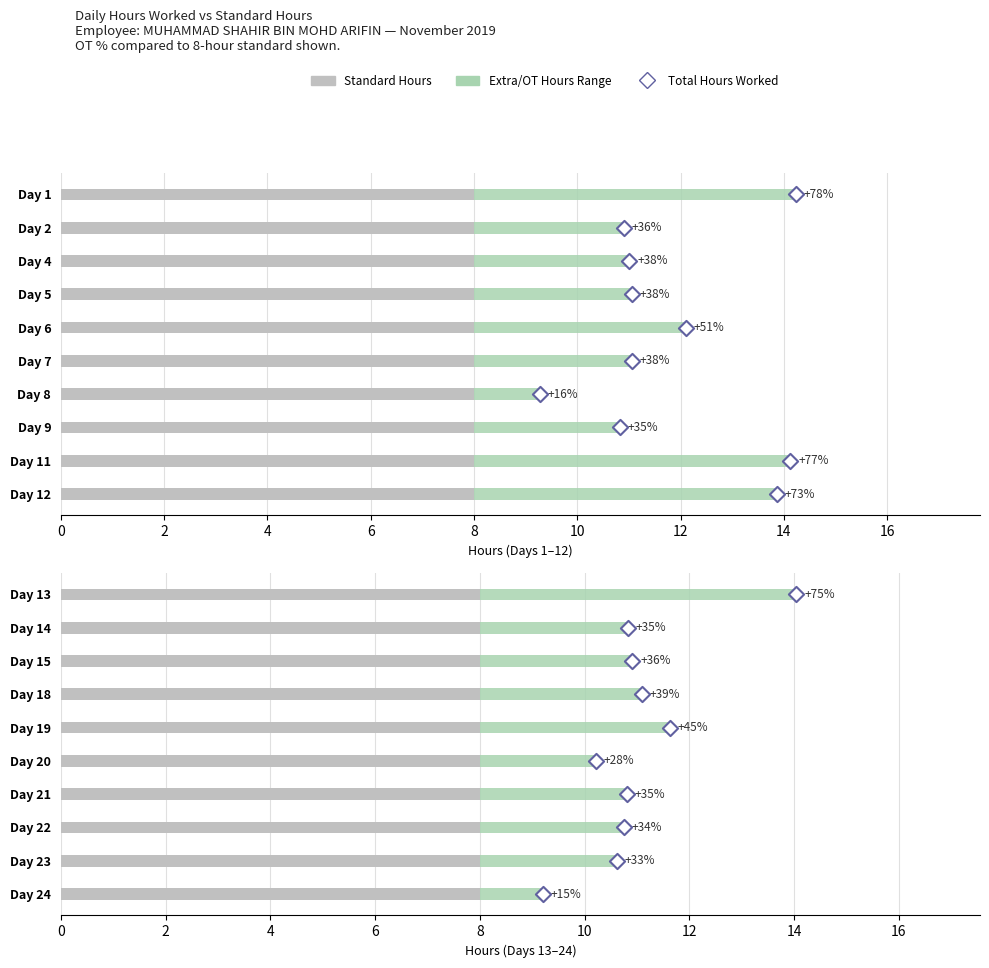

Which series reaches the maximum Y coordinate?

Total Hours Worked